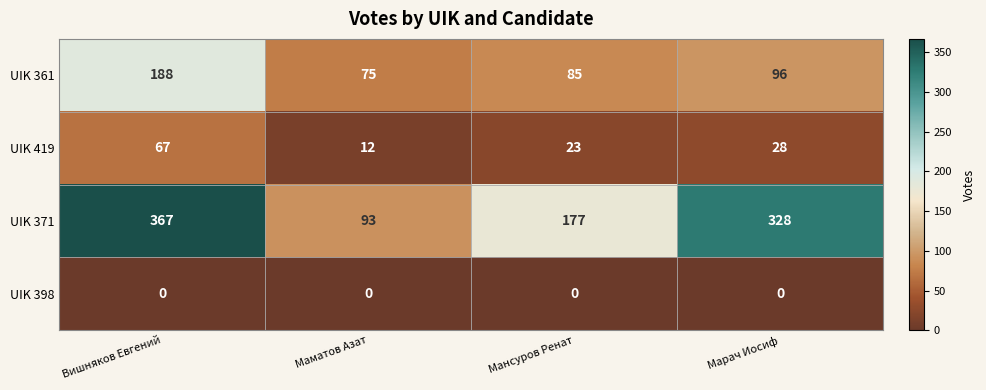

Count the number of categories in the chart.

4